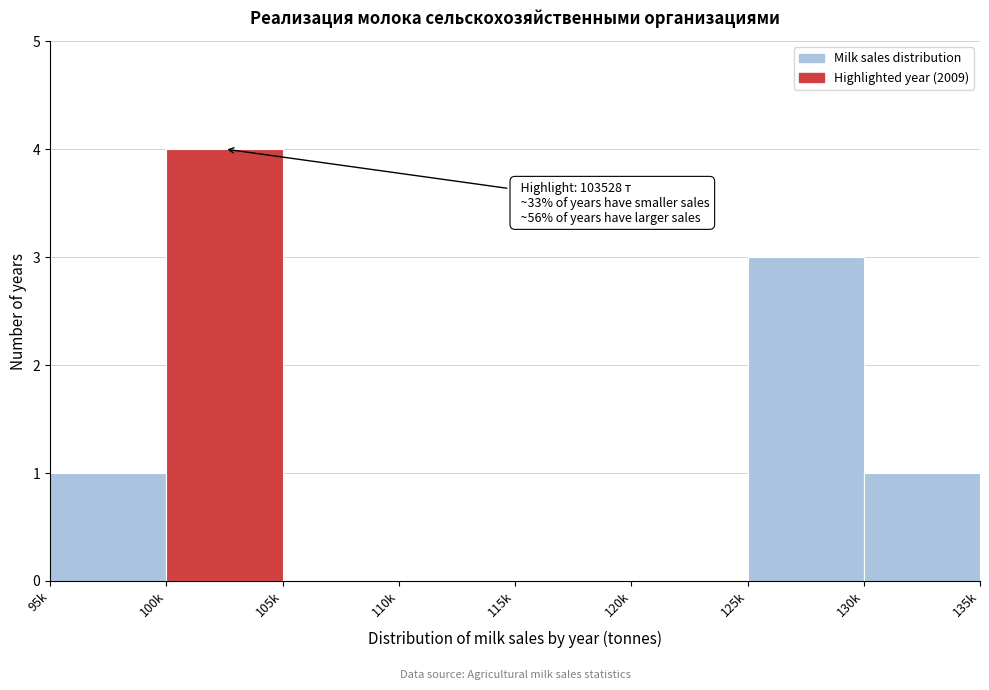

Reading left to right, list all the values displayed in this chart.

95k=1	100k=4	105k=0	110k=0	115k=0	120k=0	125k=3	130k=1